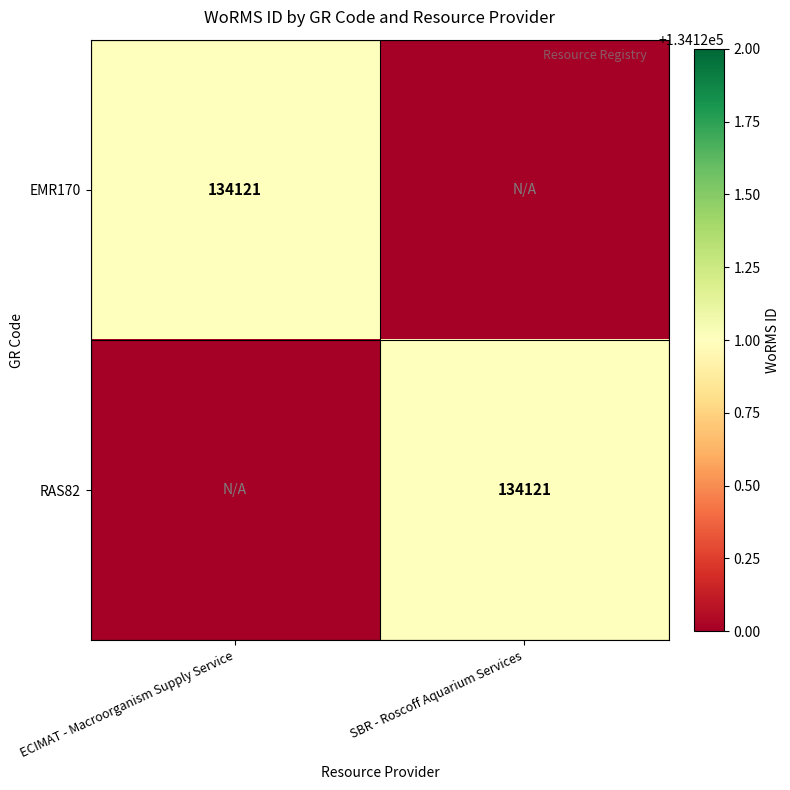

Between SBR - Roscoff Aquarium Services and ECIMAT - Macroorganism Supply Service, which is larger?

ECIMAT - Macroorganism Supply Service